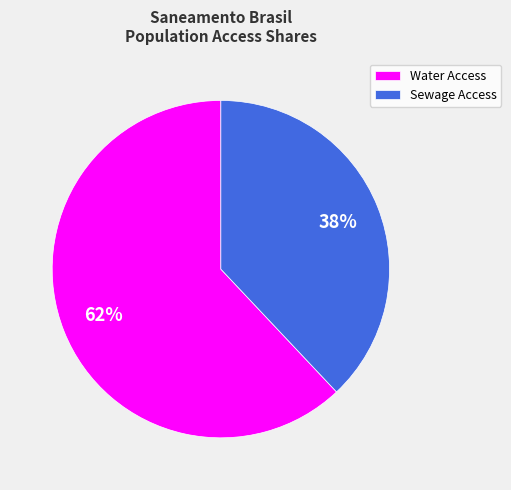

Between Sewage Access and Water Access, which is larger?

Water Access